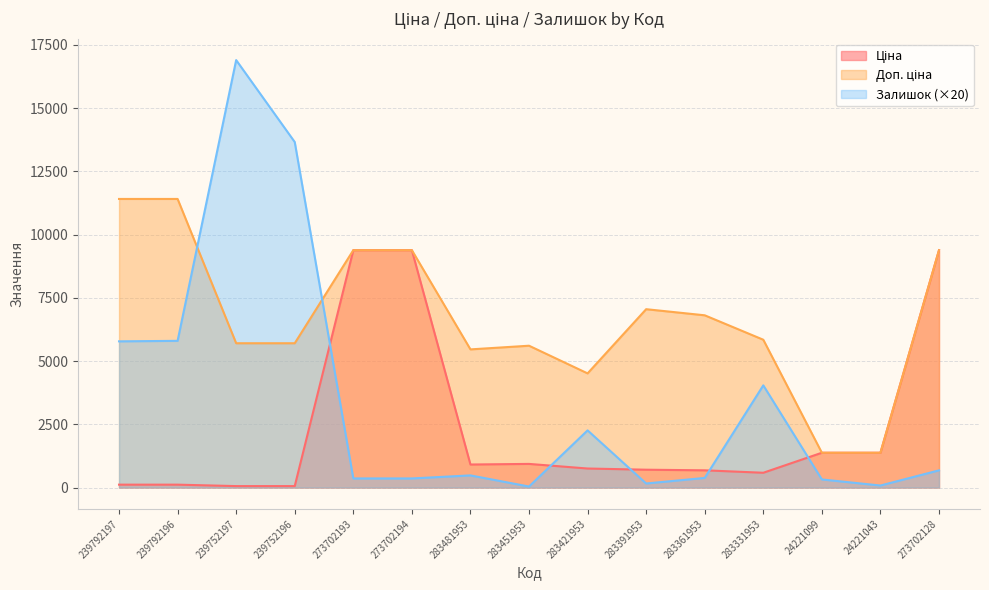

What is the sum of the Ціна values at 239752197 and 239792196?

171.1